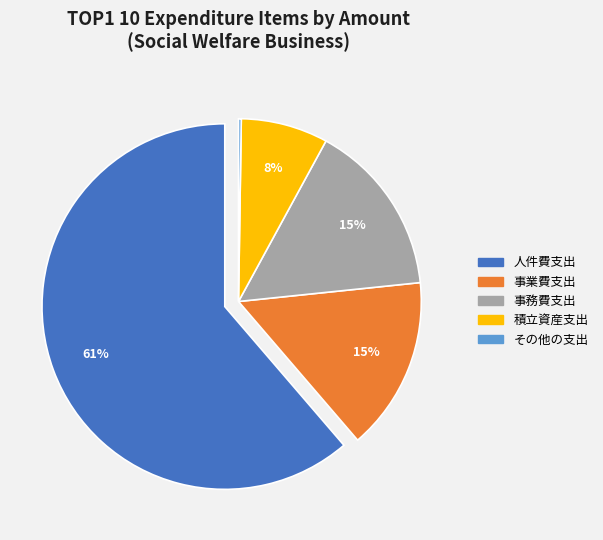

Which slice represents more than half of the pie?

人件費支出